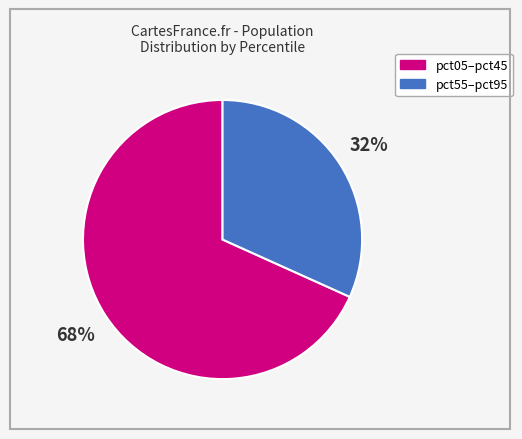

Is there any slice that represents more than half of the pie?

Yes